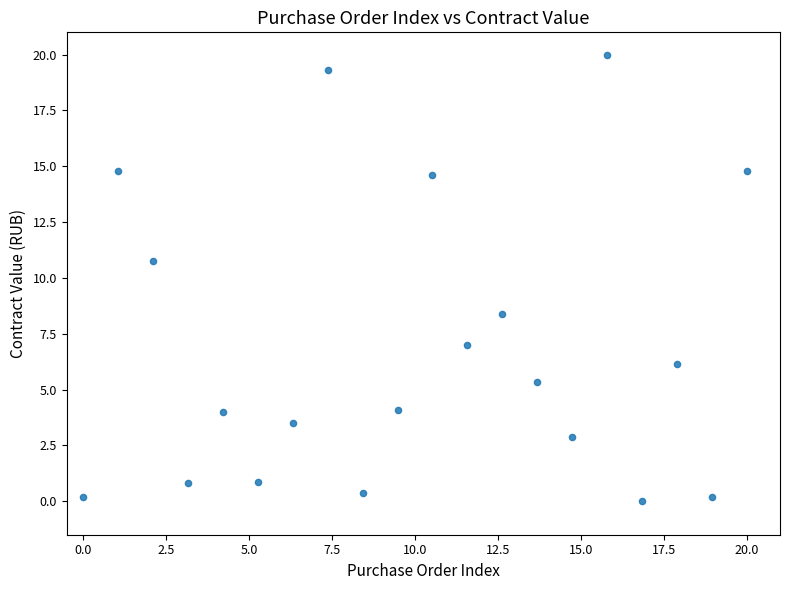

What is the range of X values (max minus min)?

20.0